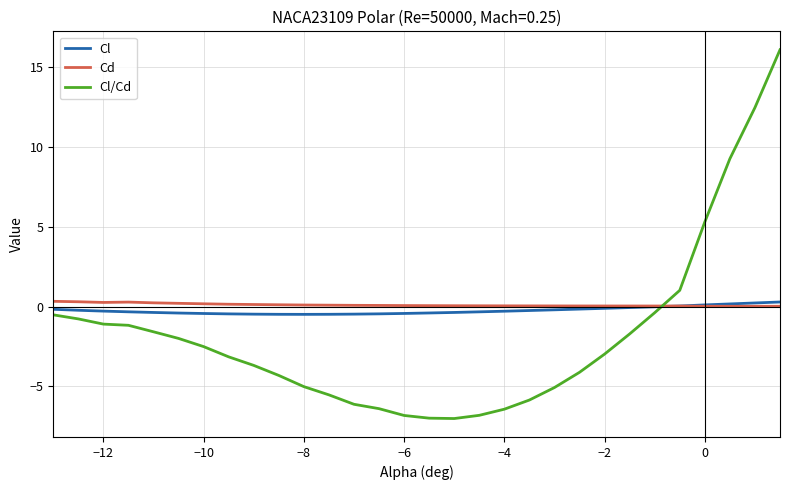

Which series has the largest range (max minus min)?

Cl/Cd